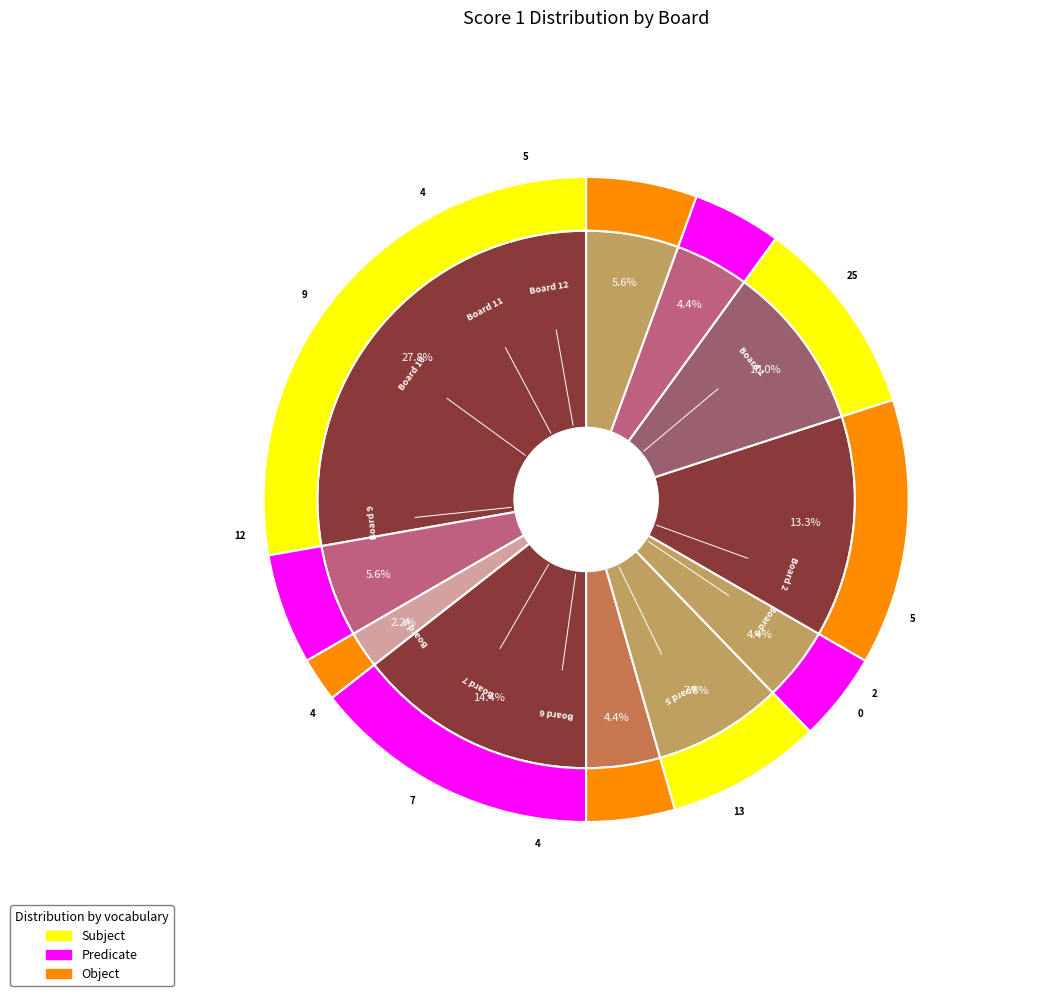

Approximately how many times larger is the value at 2 compared to 6?

1.2